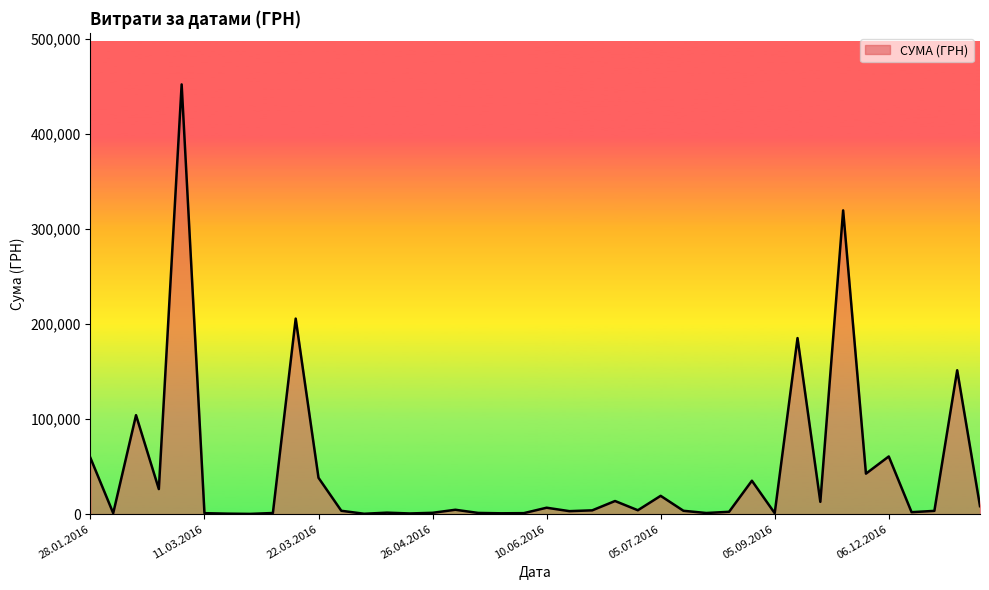

What is the difference between the maximum and minimum values?

451850.0